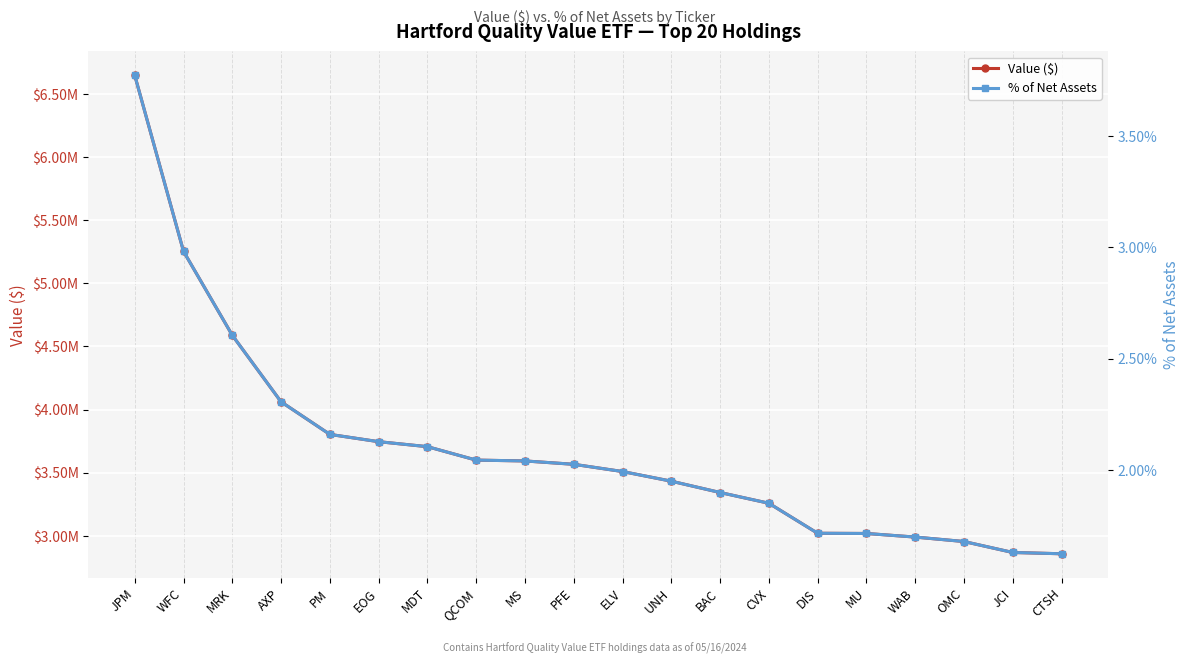

List the labels in order of Value ($) value, smallest first.

CTSH, JCI, OMC, WAB, MU, DIS, CVX, BAC, UNH, ELV, PFE, MS, QCOM, MDT, EOG, PM, AXP, MRK, WFC, JPM